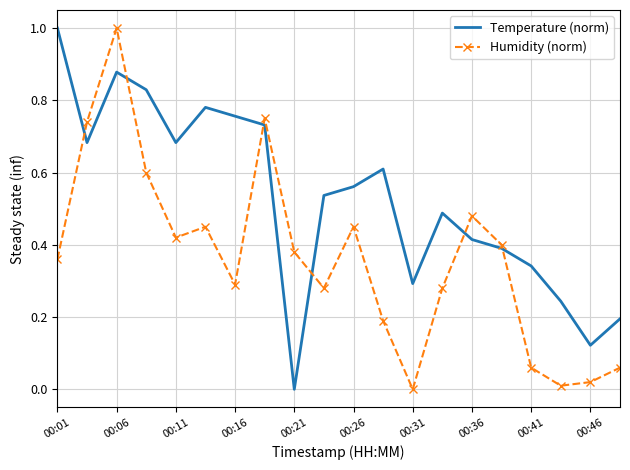

In Humidity (norm), how many points are higher than both neighbors (excluding endpoints)?

5